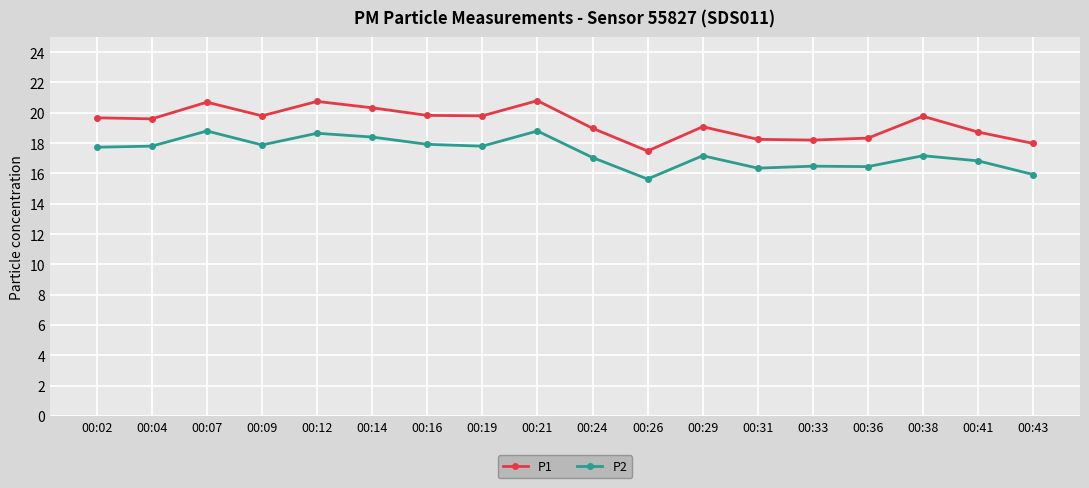

True or false: P1 has a value of 9.0 at 00:04.

False